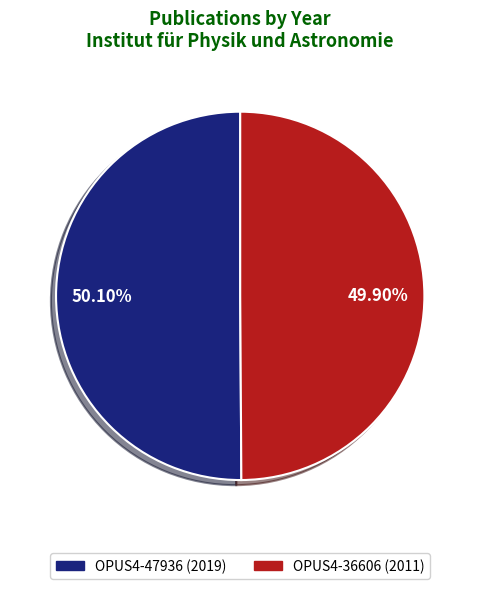

Do OPUS4-47936 and OPUS4-36606 together represent more than half of the pie?

Yes